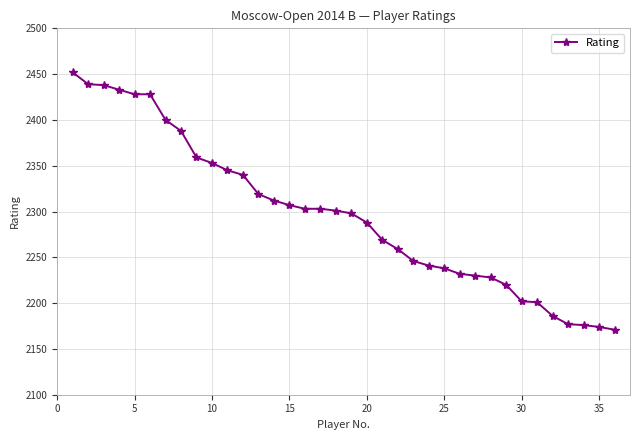

What is the value of the 34th point from the left?

2176